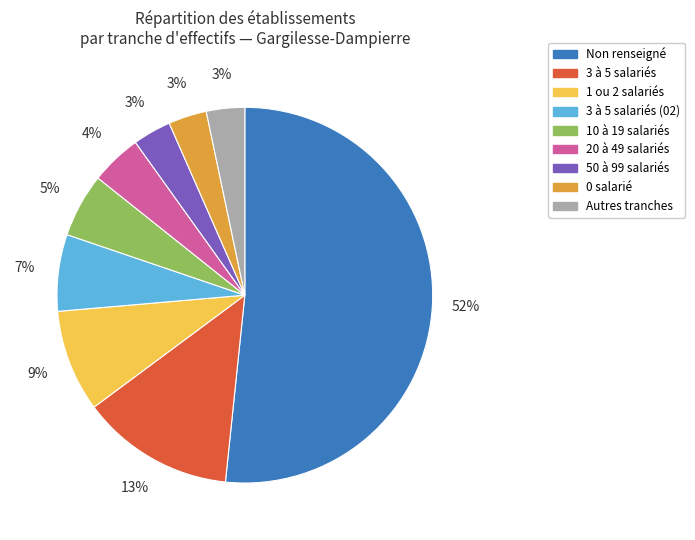

To the nearest percent, what is the average slice percentage?

11%